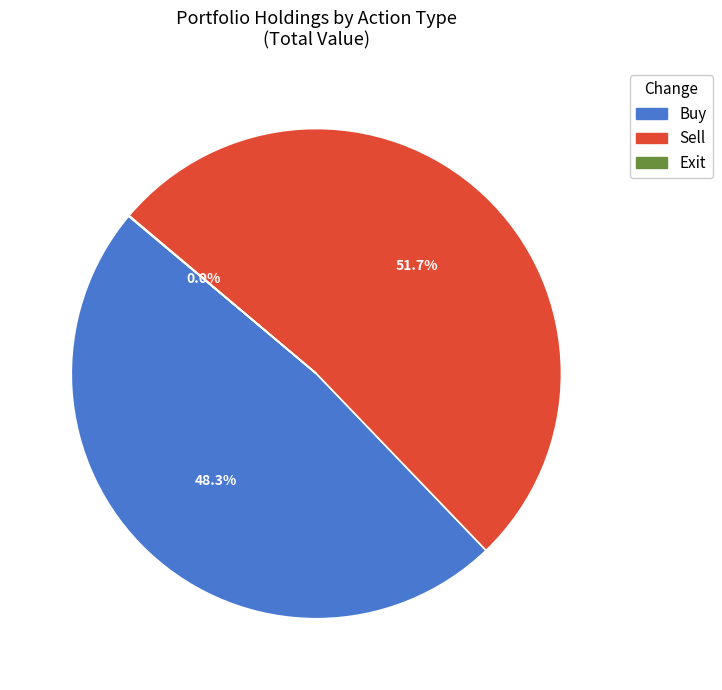

Which slice is the largest?

Sell